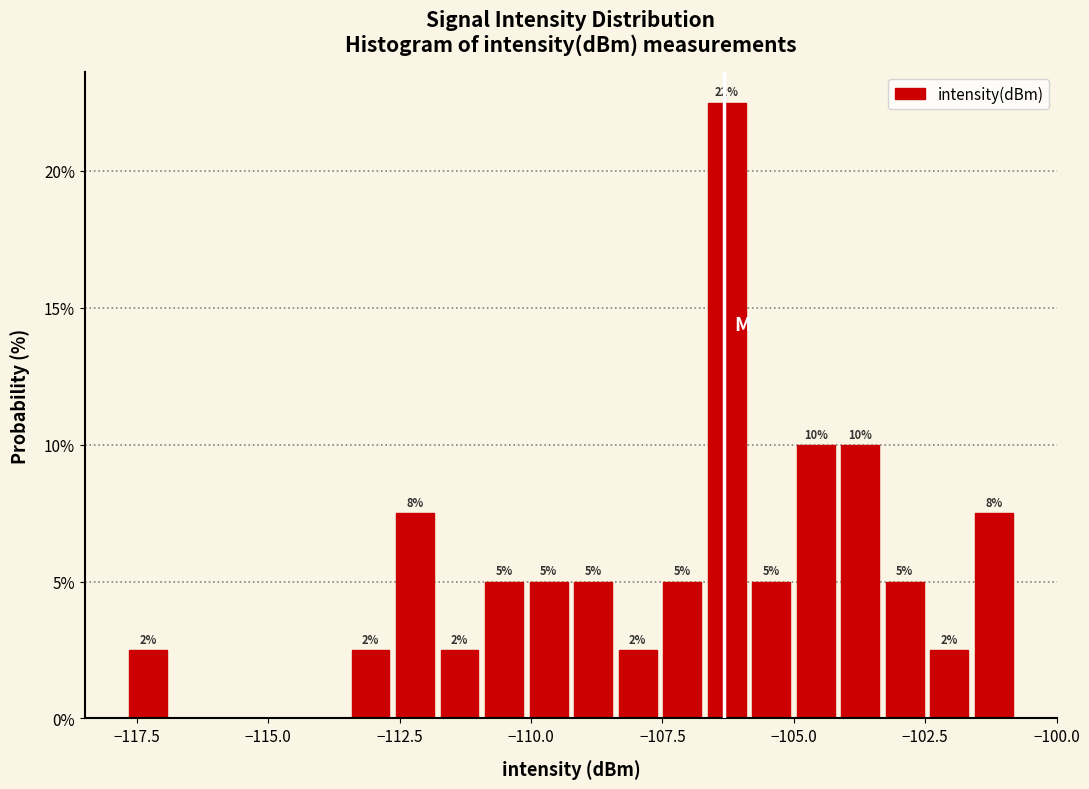

Read against the x-axis, roughly where is the centre of the tallest bar?

-106.5